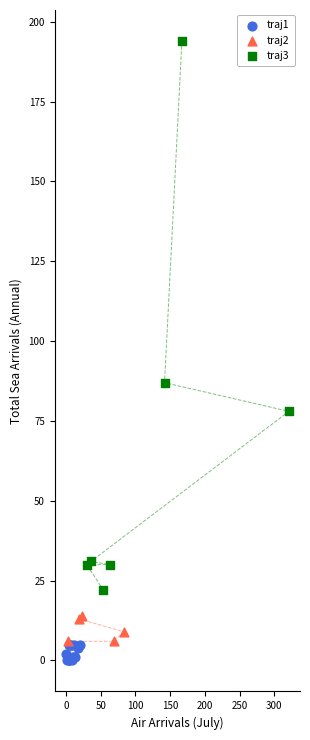

Which series contains the highest Y value?

traj3